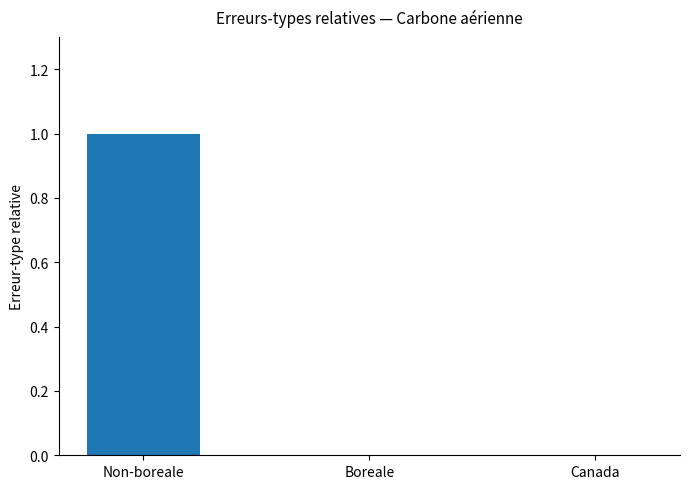

Is it true that the value at Canada is 0?

True